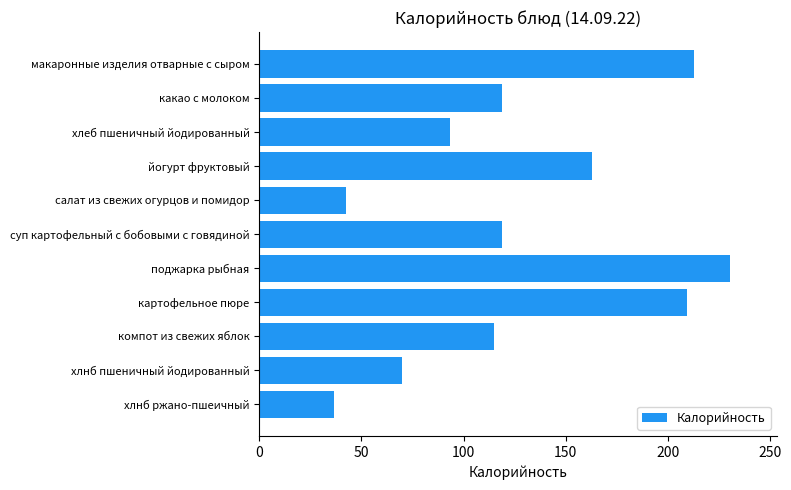

What is the difference between the maximum and minimum values?

193.8